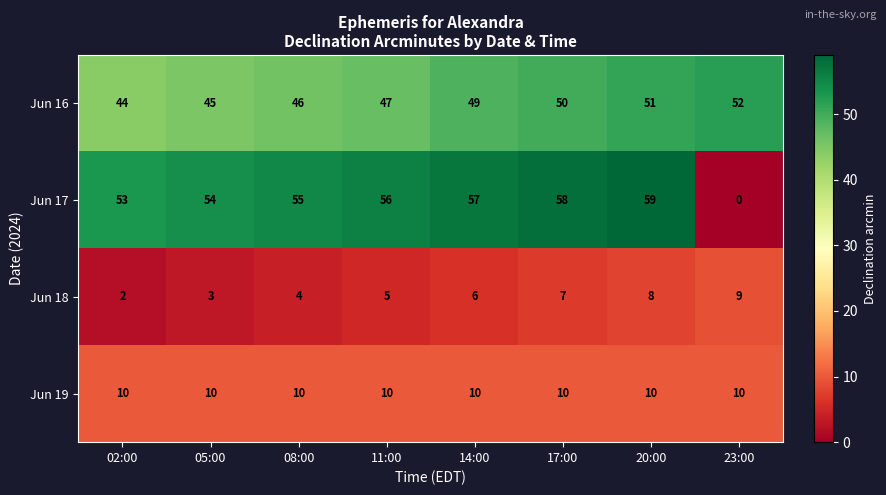

What value does the Jun 16 series have at 08:00?

46